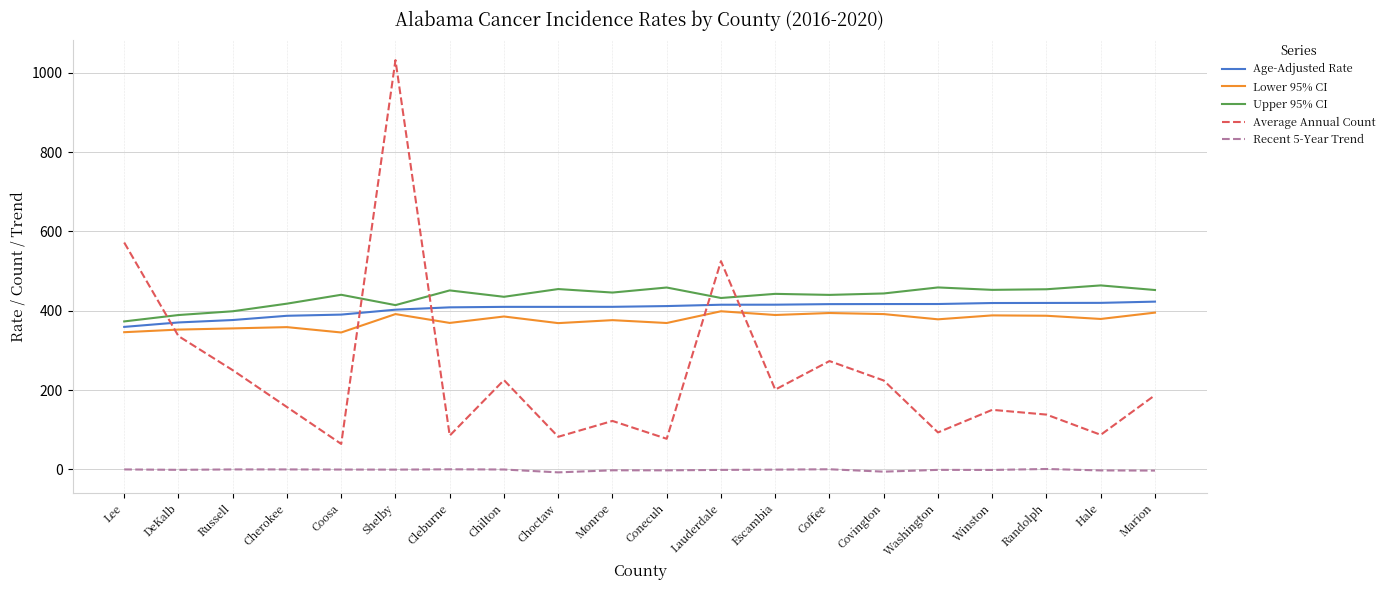

True or false: Average Annual Count and Recent 5-Year Trend intersect in this chart.

False